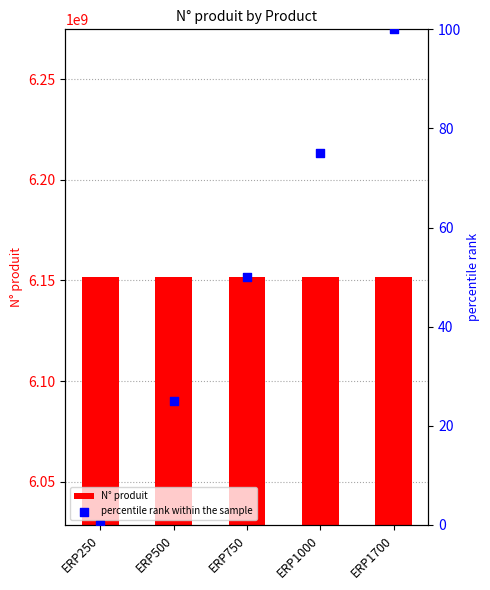

Is the value of percentile rank within the sample at ERP1700 greater than the value of N° produit at ERP250?

No